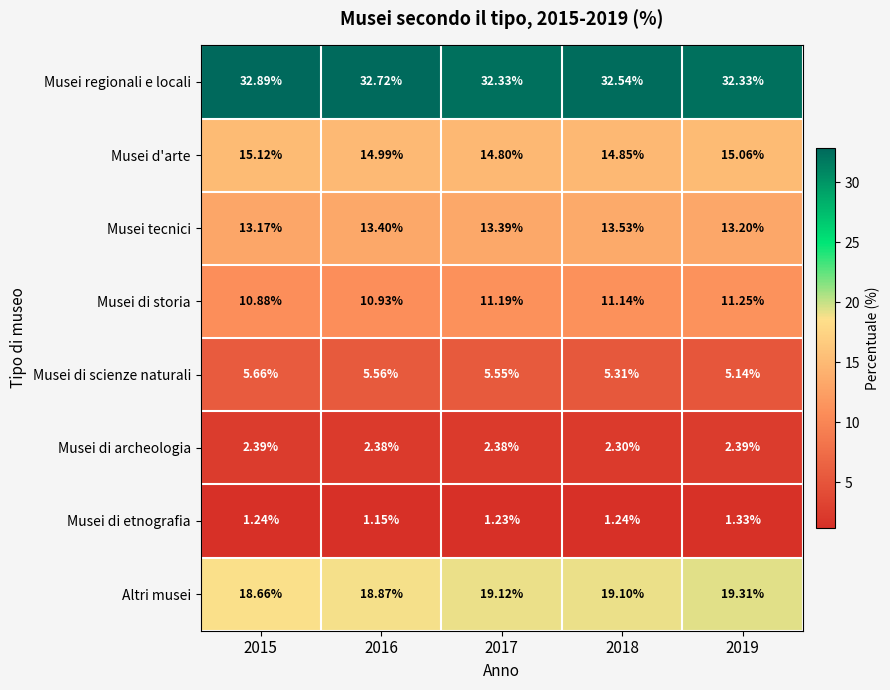

Is the value of Altri musei at 2019 greater than the value of Musei di etnografia at 2015?

Yes